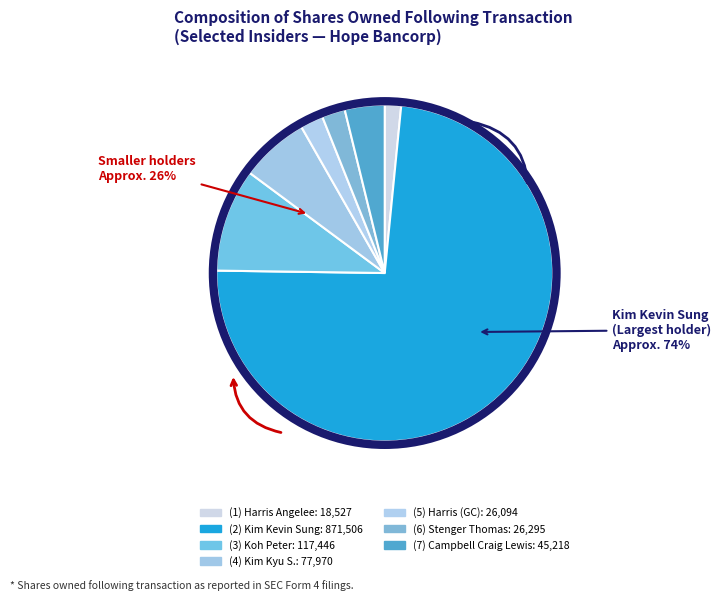

To the nearest percent, what percentage of the pie is Koh Peter?

10%